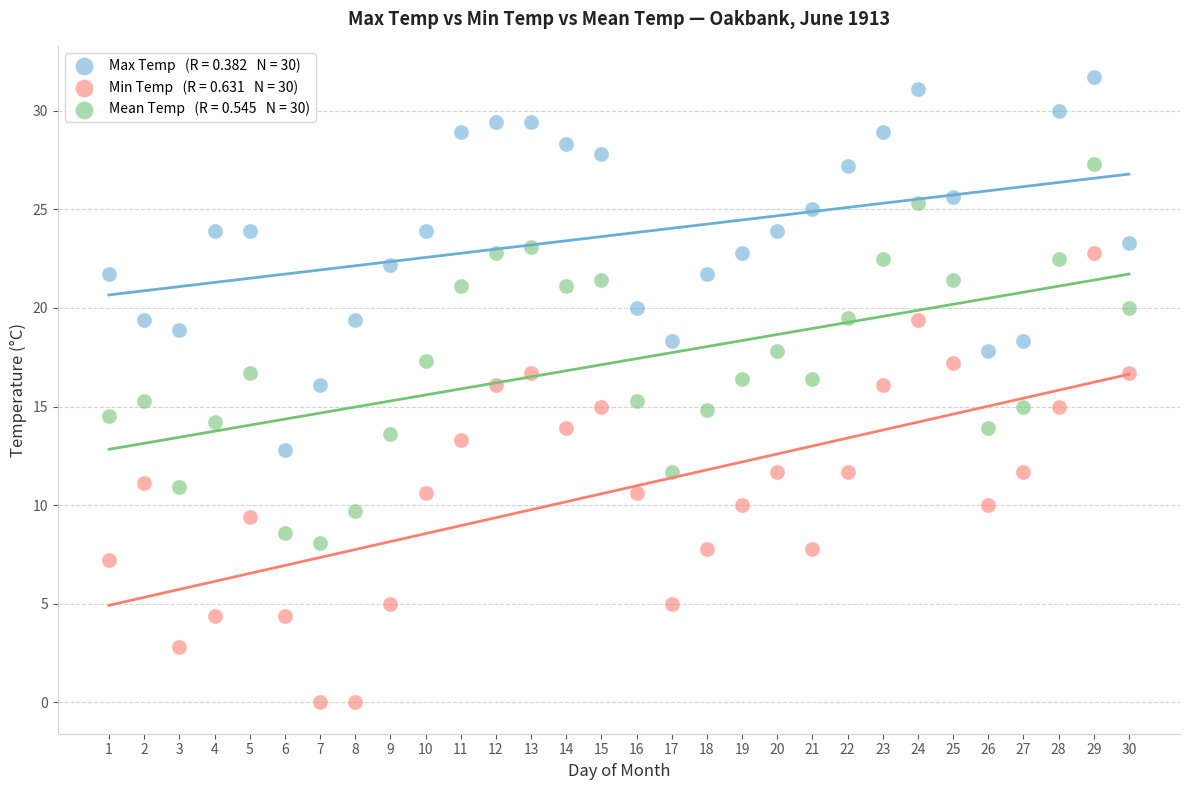

Across all data points, what is the range of Y values (max minus min)?

31.7